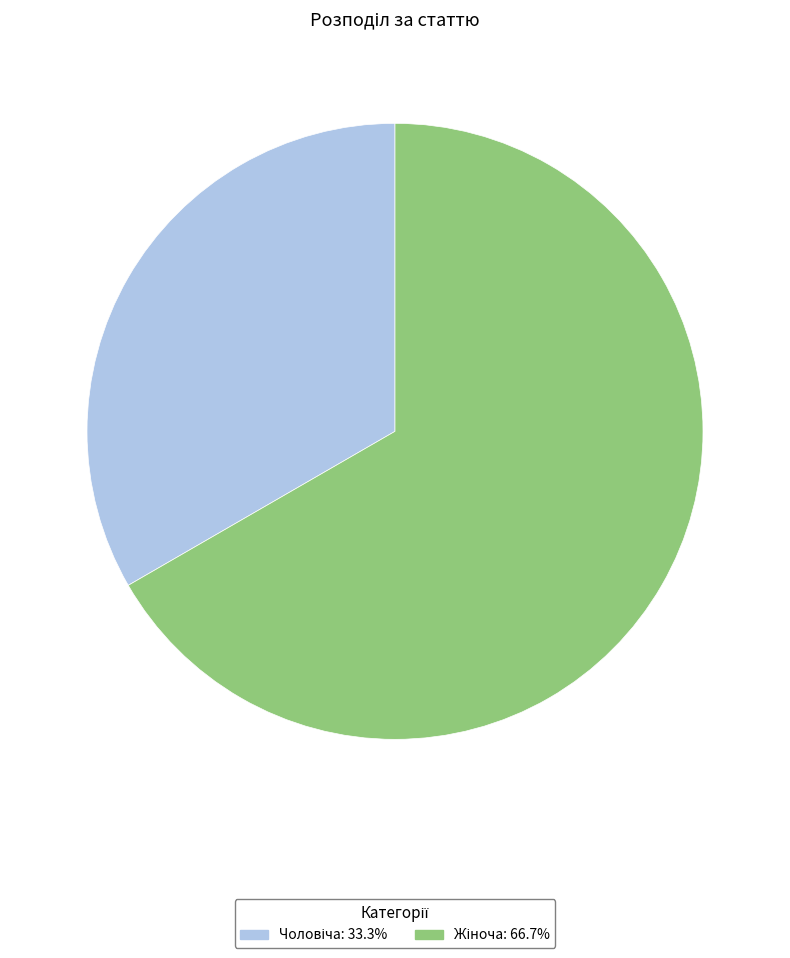

Does any single category account for the majority?

Yes